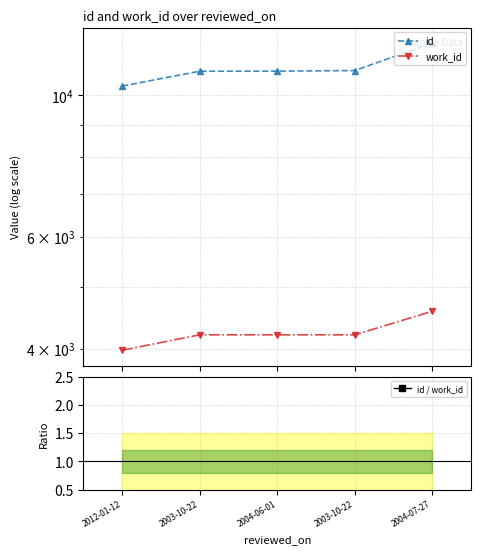

The value of id at 2012-01-12 is 10343.0. True or false?

True